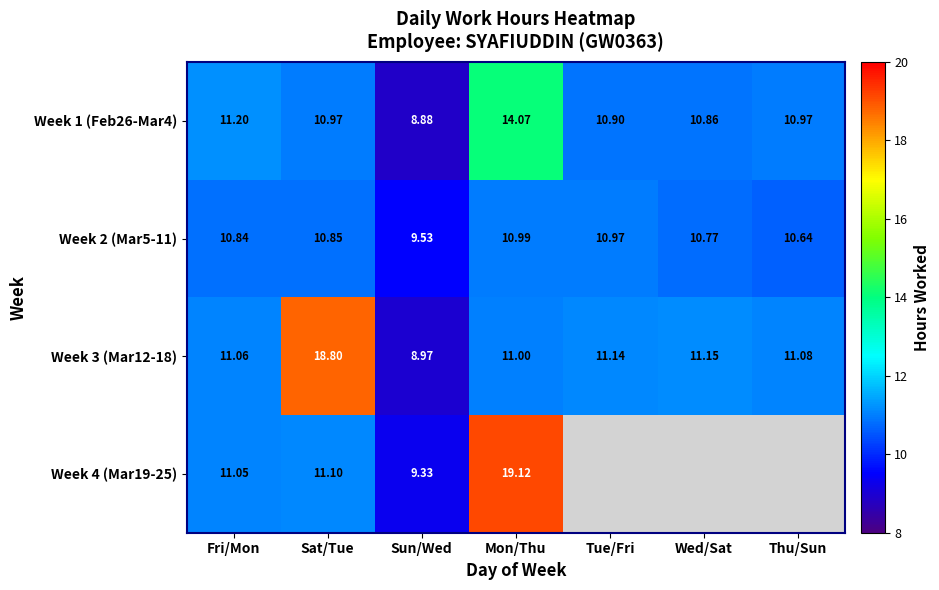

How many series are shown in this chart?

4